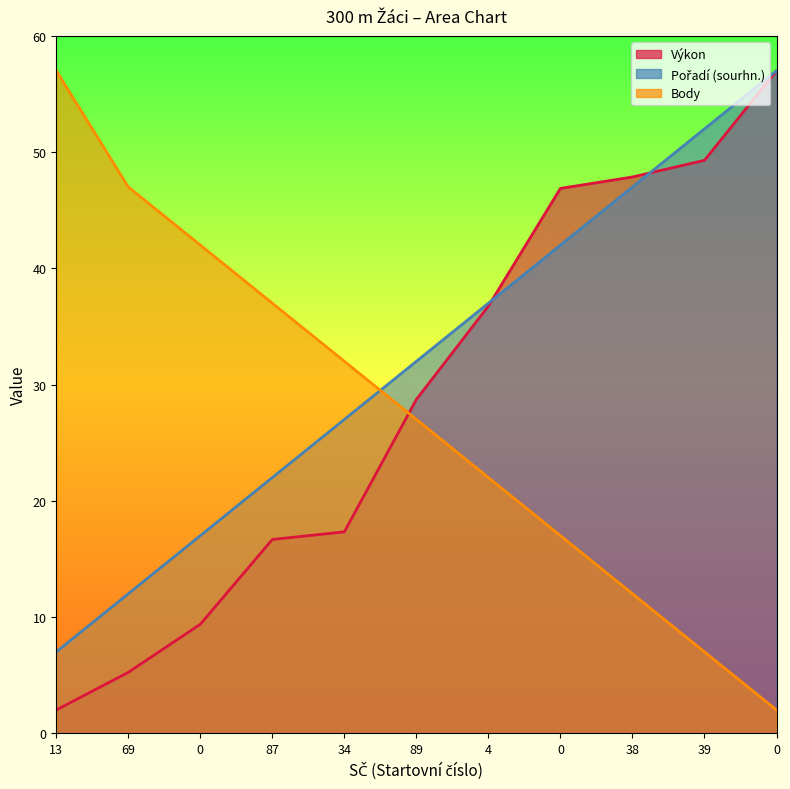

True or false: Body and Výkon intersect in this chart.

True